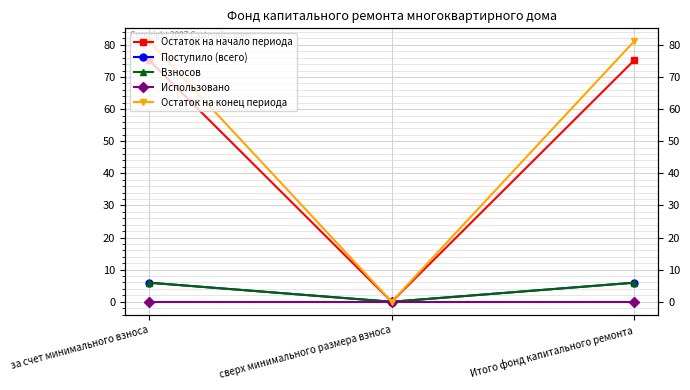

Reading right to left, transcribe all the data shown in this chart.

Остаток на начало периода: 75.2	0.0	75.2
Поступило (всего): 5.9	0.0	5.9
Взносов: 5.9	0.0	5.9
Использовано: 0.0	0.0	0.0
Остаток на конец периода: 81.1	0.0	81.1